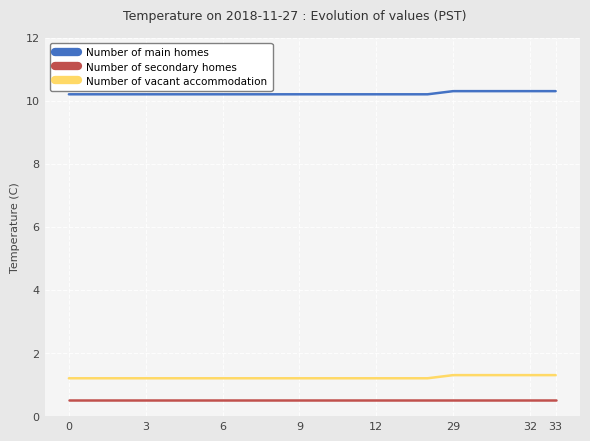

What are all the series names shown in the legend?

Number of main homes, Number of secondary homes, Number of vacant accommodation